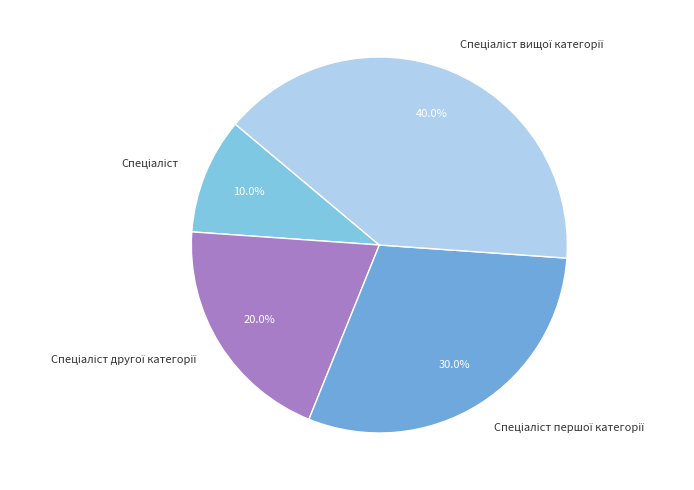

Is there any slice that represents more than half of the pie?

No